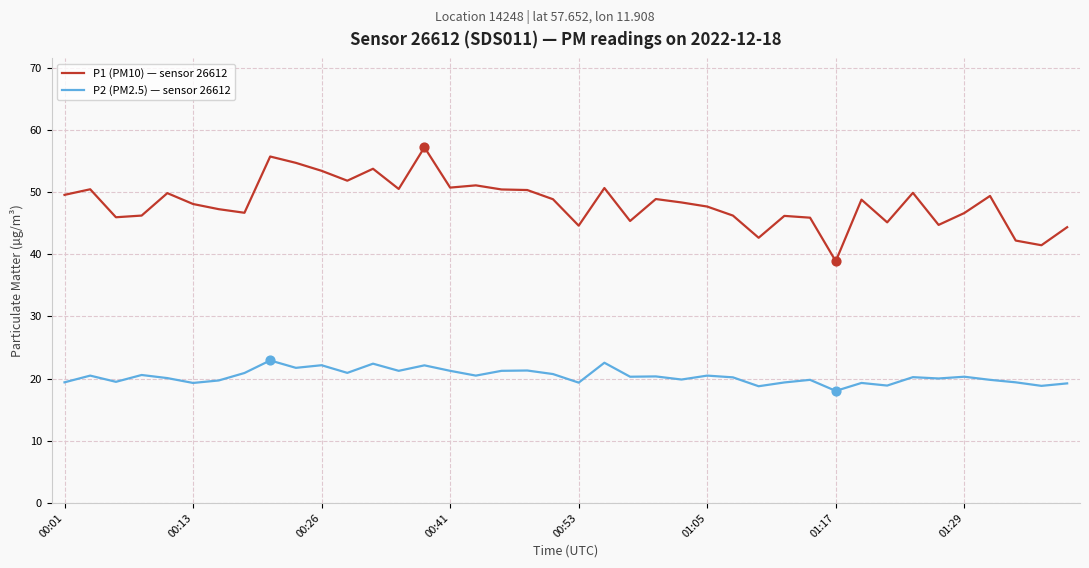

Which series has the widest spread of values?

P1 (PM10) — sensor 26612